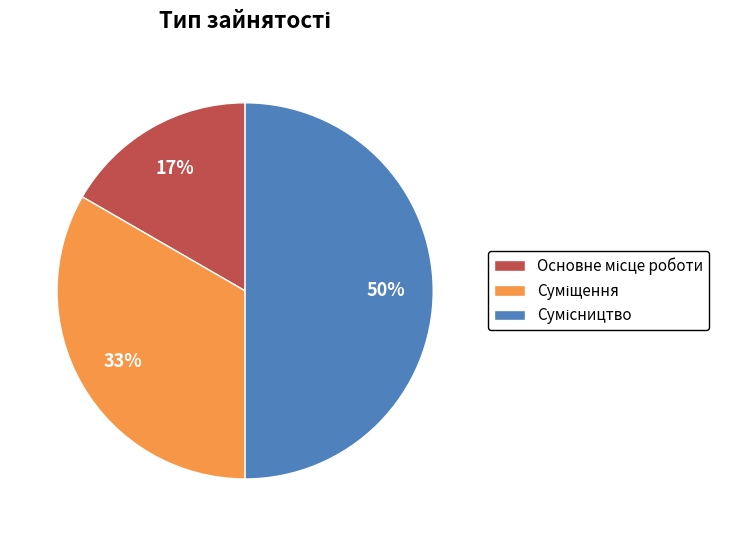

To the nearest percent, what is the difference between the largest and smallest slice percentages?

33%